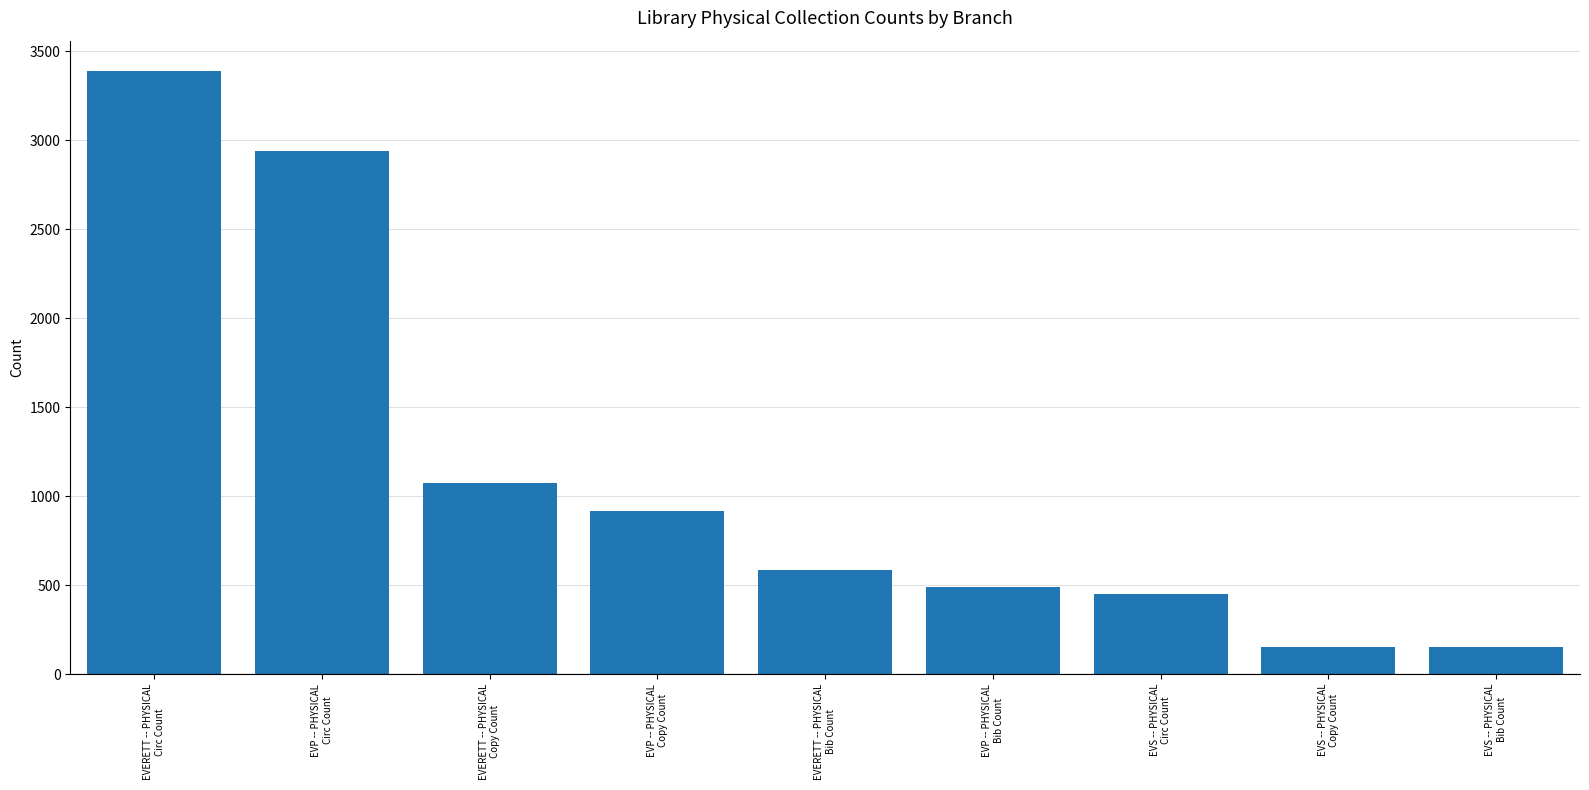

Are the bars grouped side by side (vs. stacked)?

No